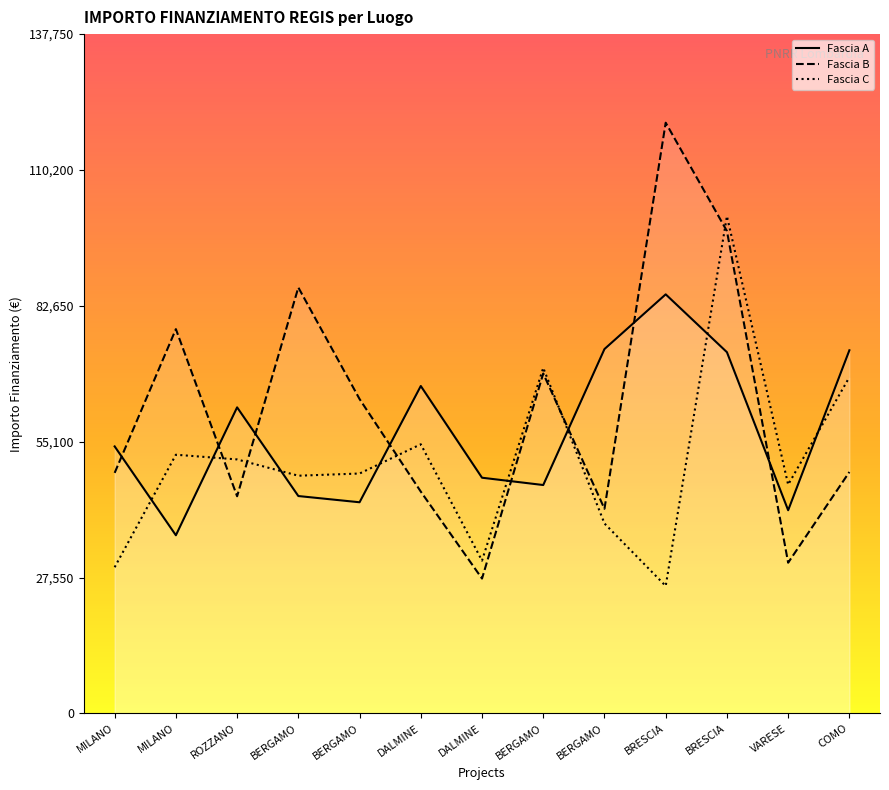

What is the label of the 2nd point from the right?

VARESE